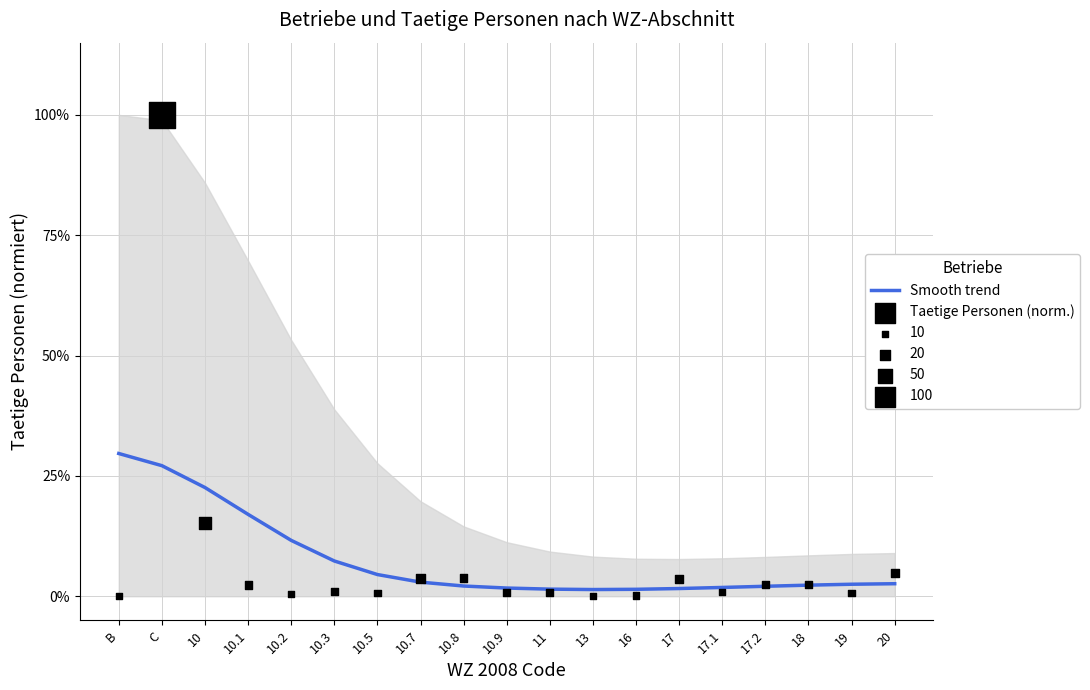

Which series reaches the minimum Y coordinate?

Taetige Personen (norm.)